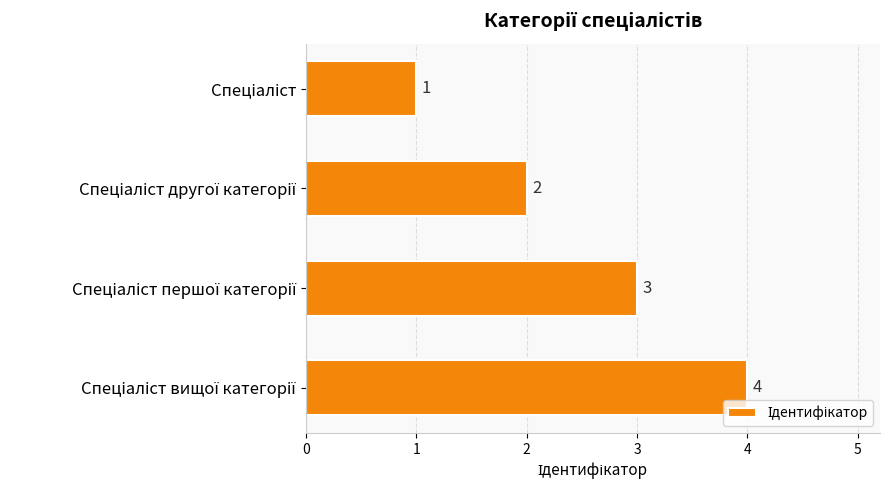

What is the difference between the maximum and minimum values?

3